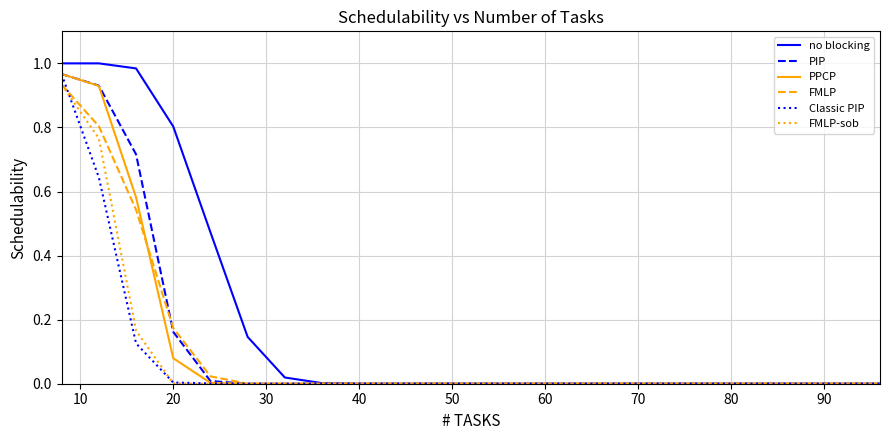

Which series has the largest range (max minus min)?

no blocking